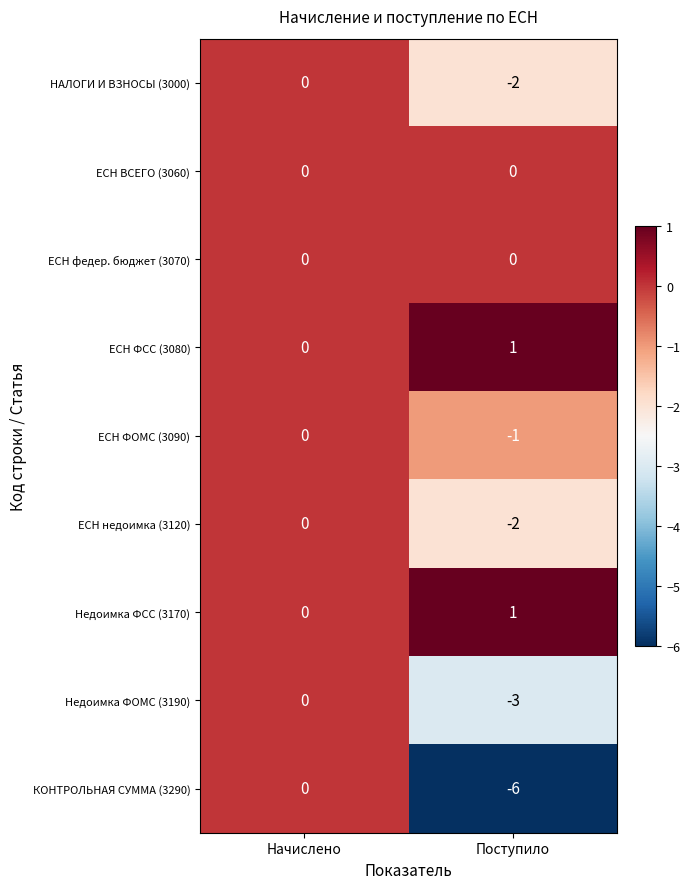

Where is КОНТРОЛЬНАЯ СУММА (3290) nearest to the value -3?

Начислено